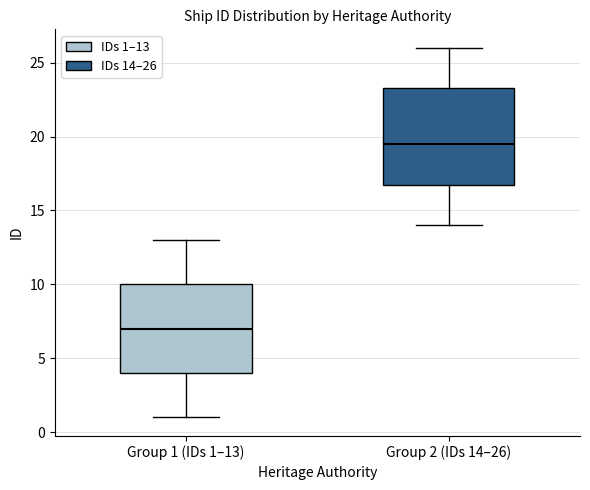

Where is the upper edge of the box for Group 1 (IDs 1–13) on the y-axis? The values are not printed on the chart, so give them approximately, as read against the axis.

10.0